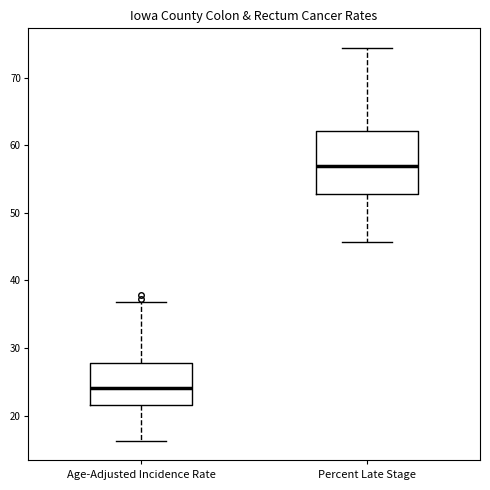

Which box is the tallest, from its lower edge to its upper edge?

Percent Late Stage